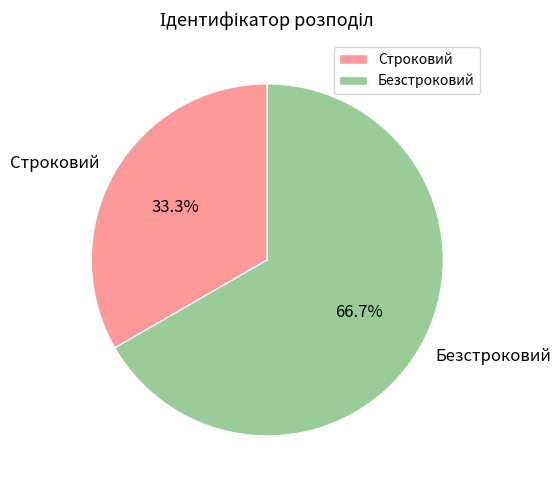

Which slice is the largest?

Безстроковий